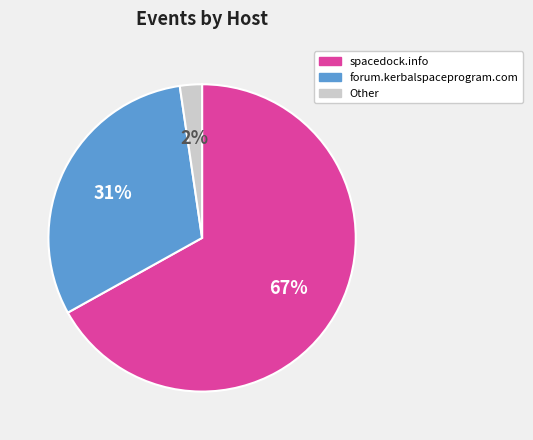

To the nearest percent, what is the difference between the largest and smallest slice percentages?

65%